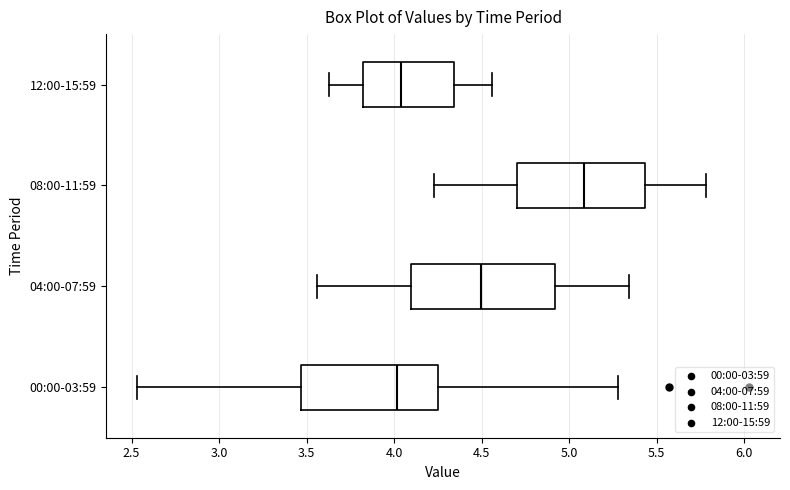

Reading bottom to top, transcribe this box plot: for each box, give where its median line is, the range the box spans, and where its two whiskers end, as read against the x-axis. The values are not printed on the chart, so give them approximately, as read against the axis.

00:00-03:59: median 4.00, box 3.45 to 4.25, whiskers 2.55 to 5.30
04:00-07:59: median 4.50, box 4.10 to 4.90, whiskers 3.55 to 5.35
08:00-11:59: median 5.10, box 4.70 to 5.45, whiskers 4.25 to 5.80
12:00-15:59: median 4.05, box 3.80 to 4.35, whiskers 3.65 to 4.55